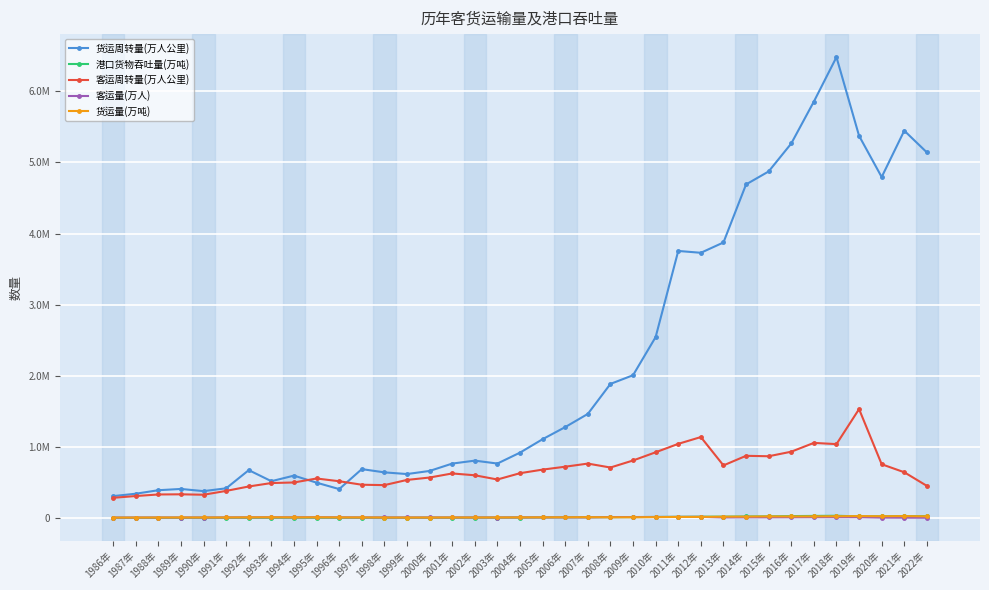

Which category has the highest value in the 货运周转量(万人公里) series?

2018年